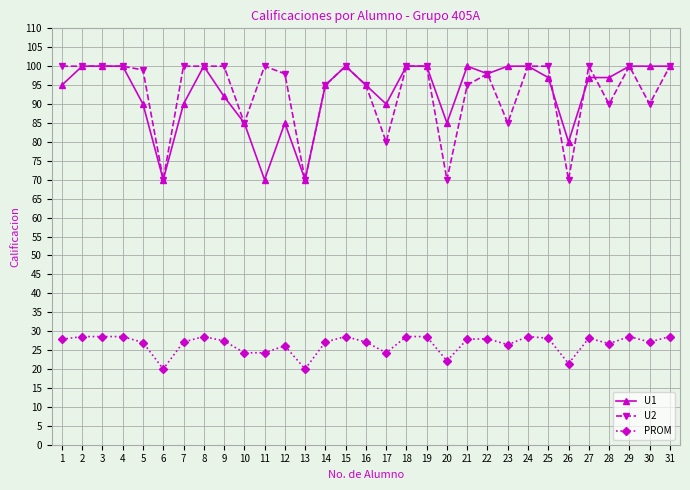

True or false: U2 has more than 2 interior local peaks.

True